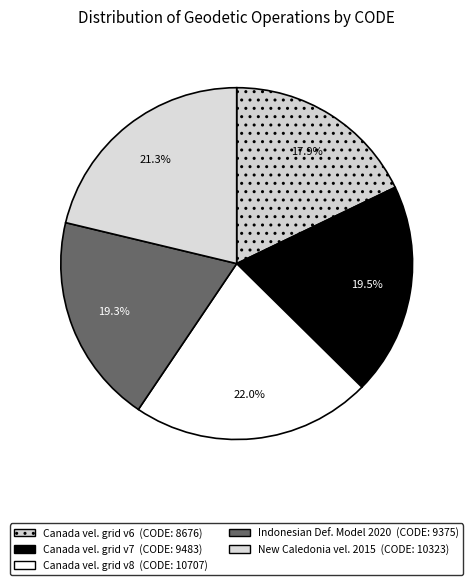

Is there any slice that represents more than half of the pie?

No